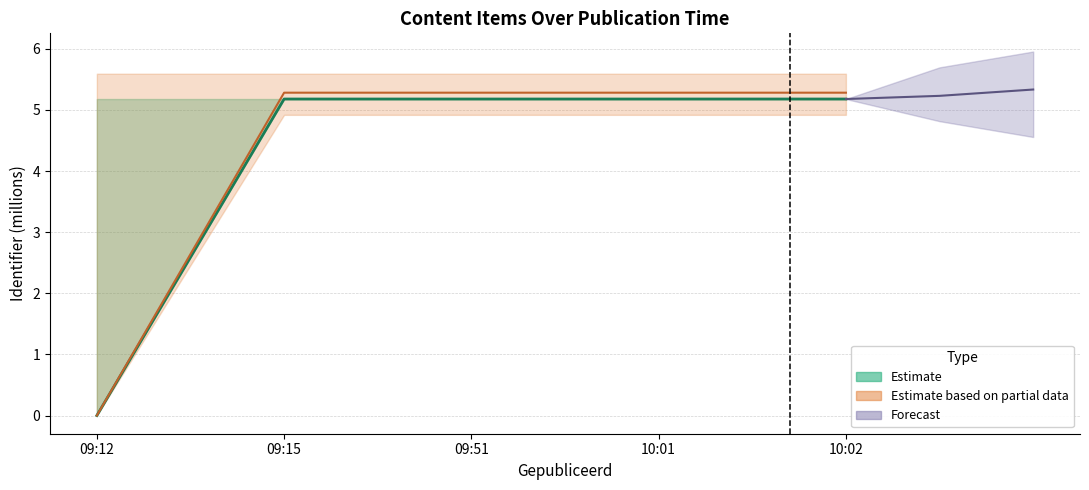

Does the chart have visible grid lines?

Yes